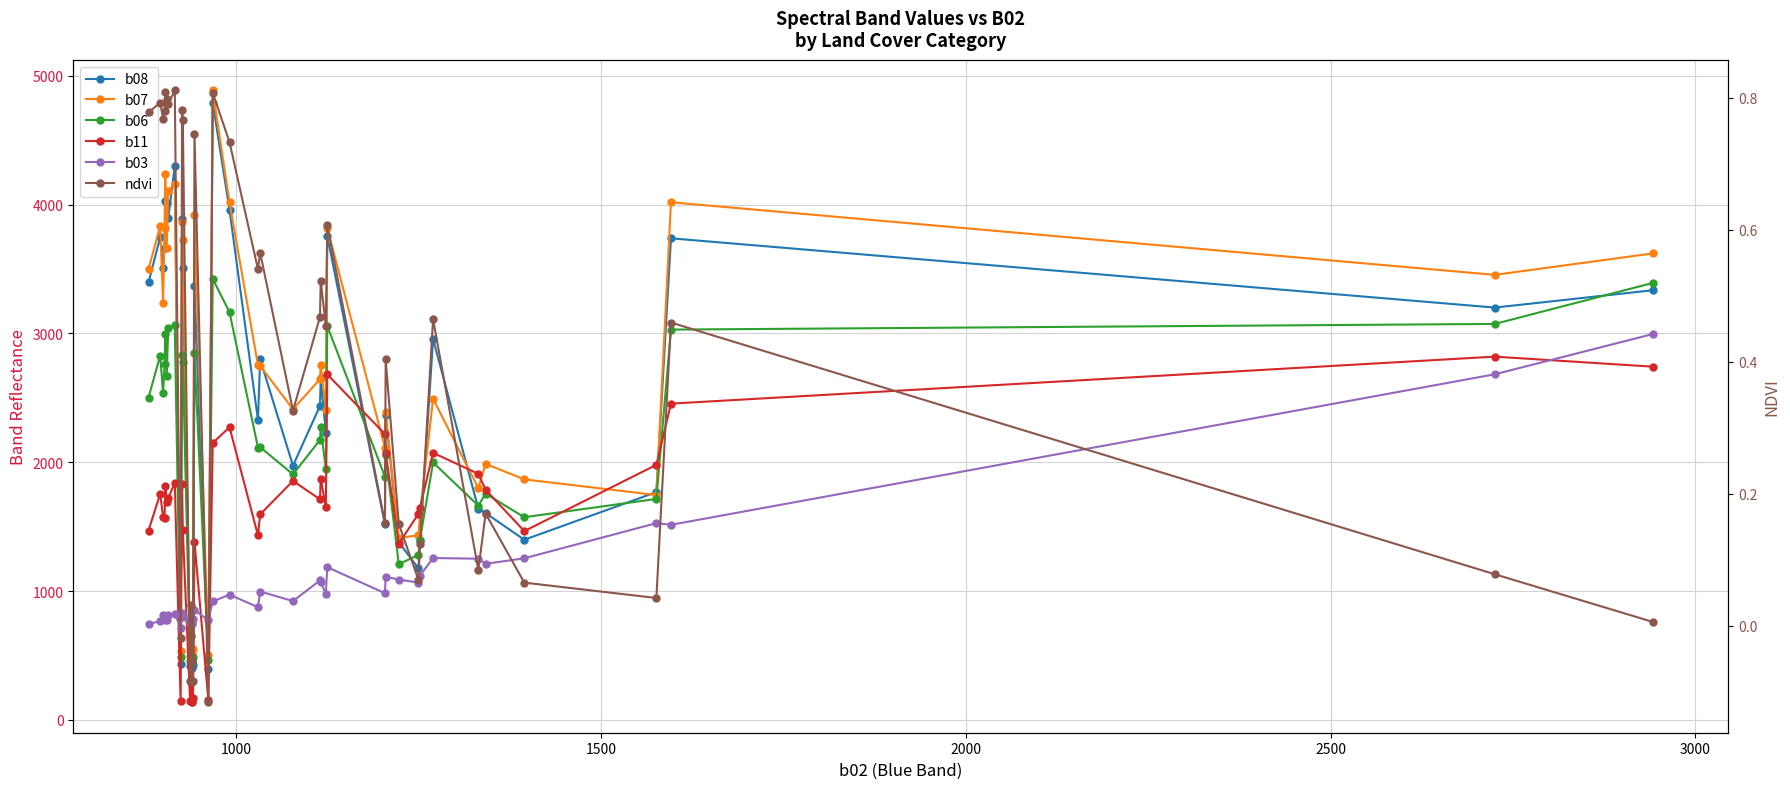

True or false: b11 and b03 intersect in this chart.

True